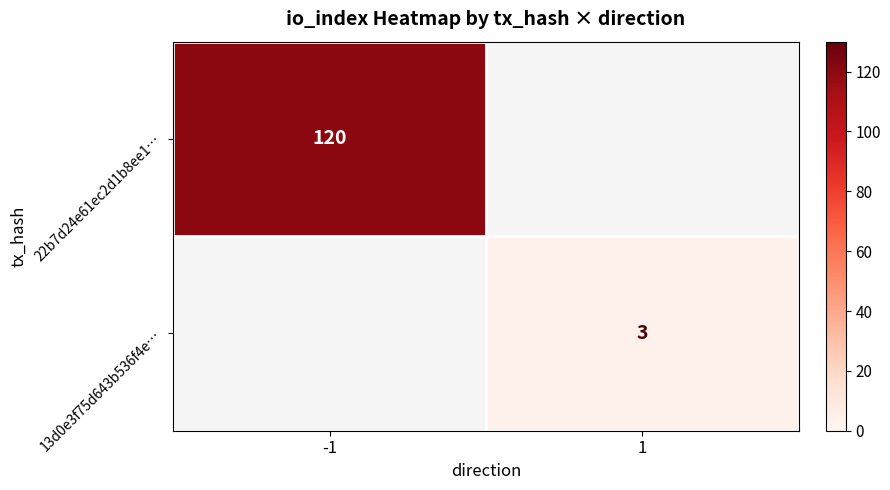

How many distinct data groups are displayed?

2